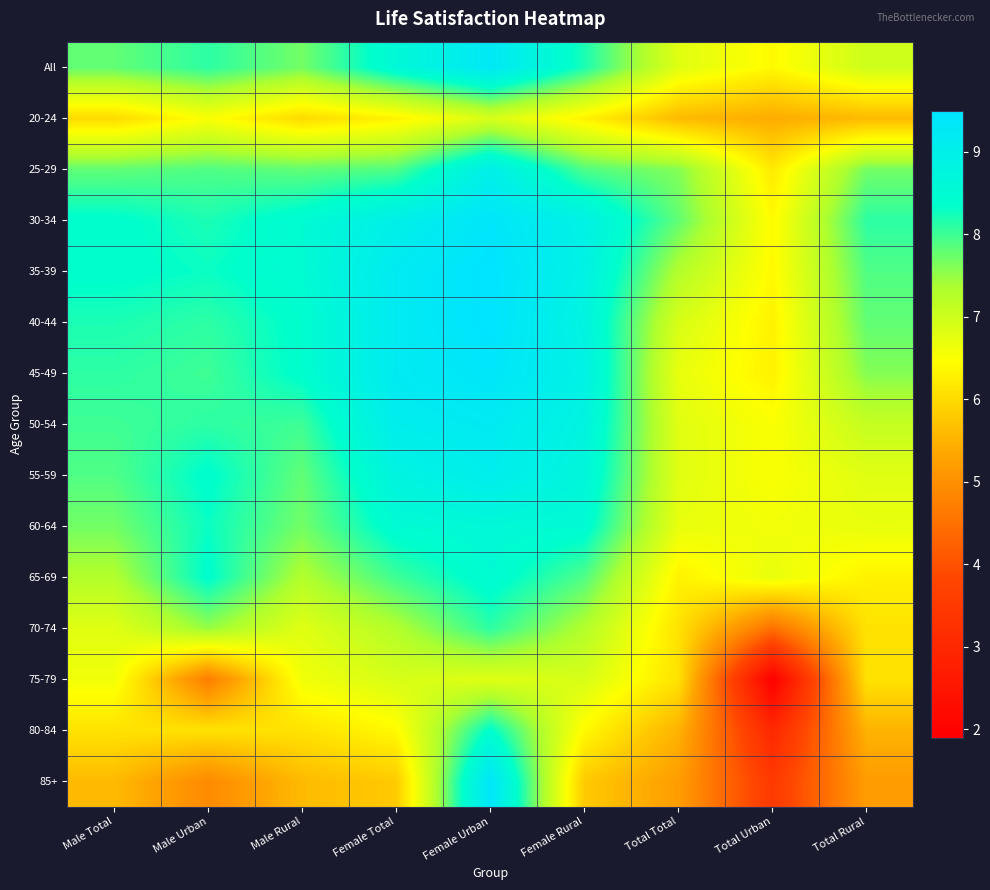

Rank the series by their maximum value, from lowest to highest.

20-24, 75-79, 70-74, 80-84, 65-69, 60-64, 25-29, 55-59, 50-54, All, 30-34, 45-49, 85+, 35-39, 40-44